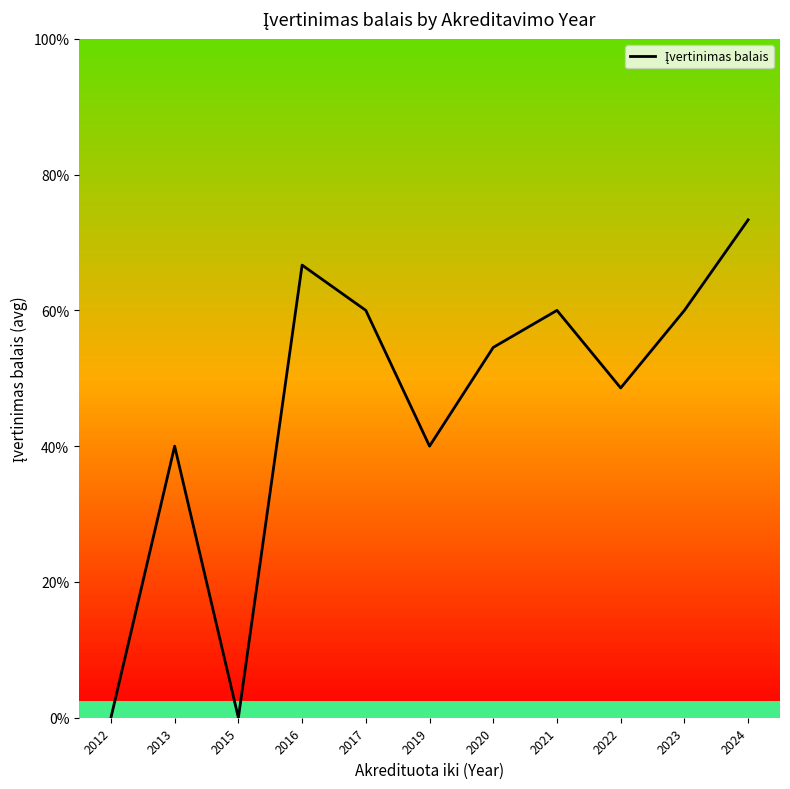

At which label is the value closest to 1?

2012